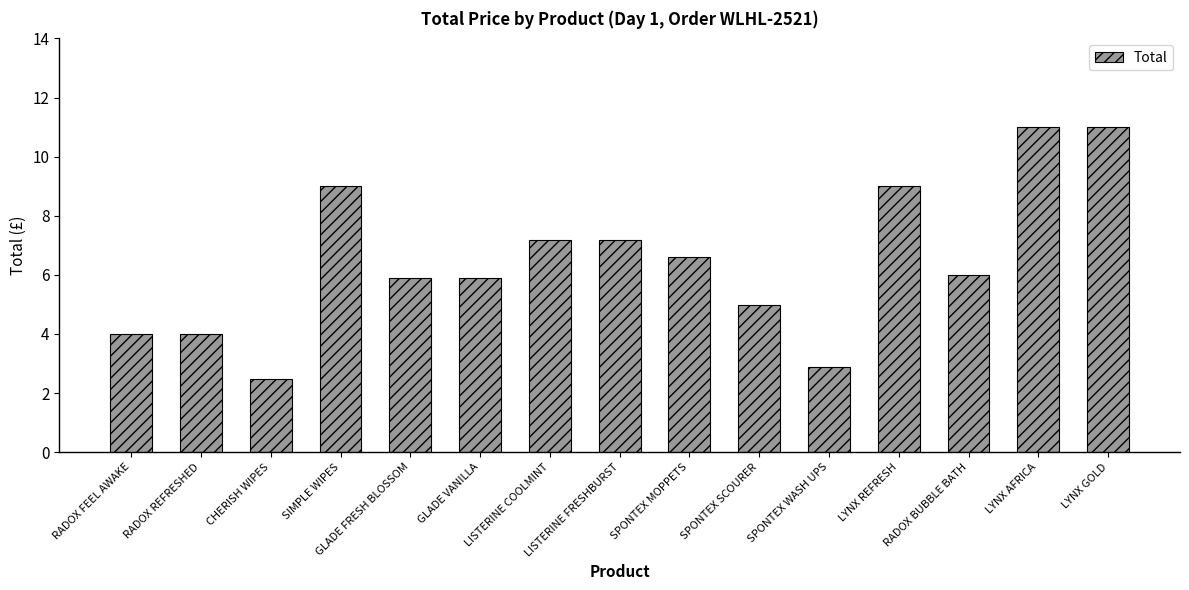

What is the change in value from CHERISH WIPES to LYNX GOLD?

+8.5